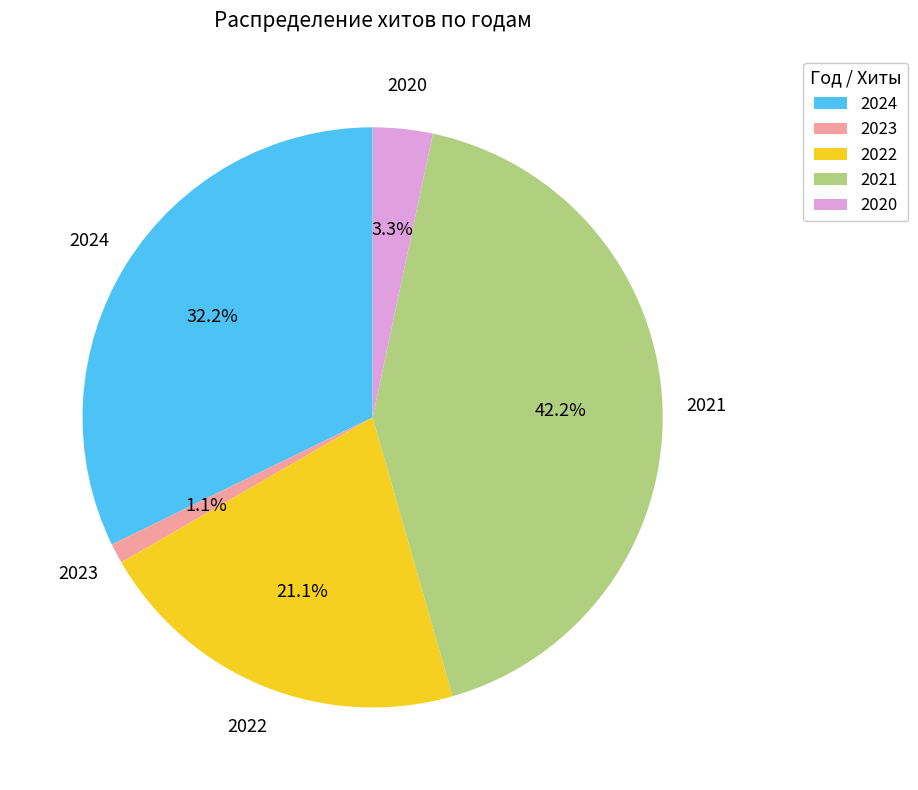

Does any single category account for the majority?

No